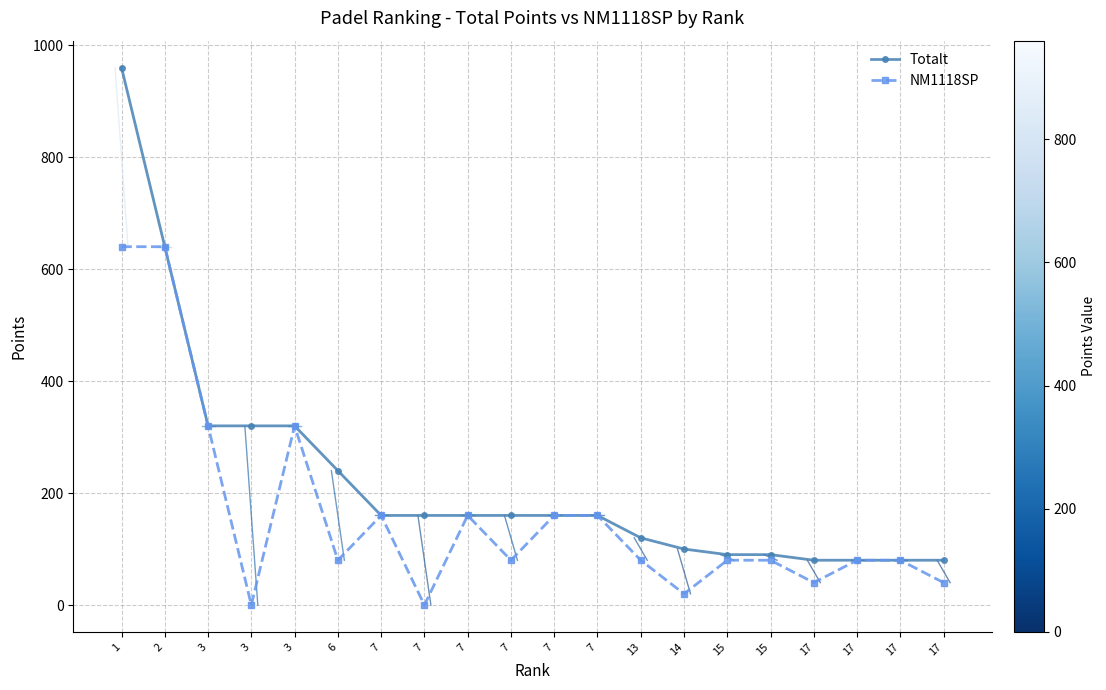

What are all the series names shown in the legend?

Totalt, NM1118SP